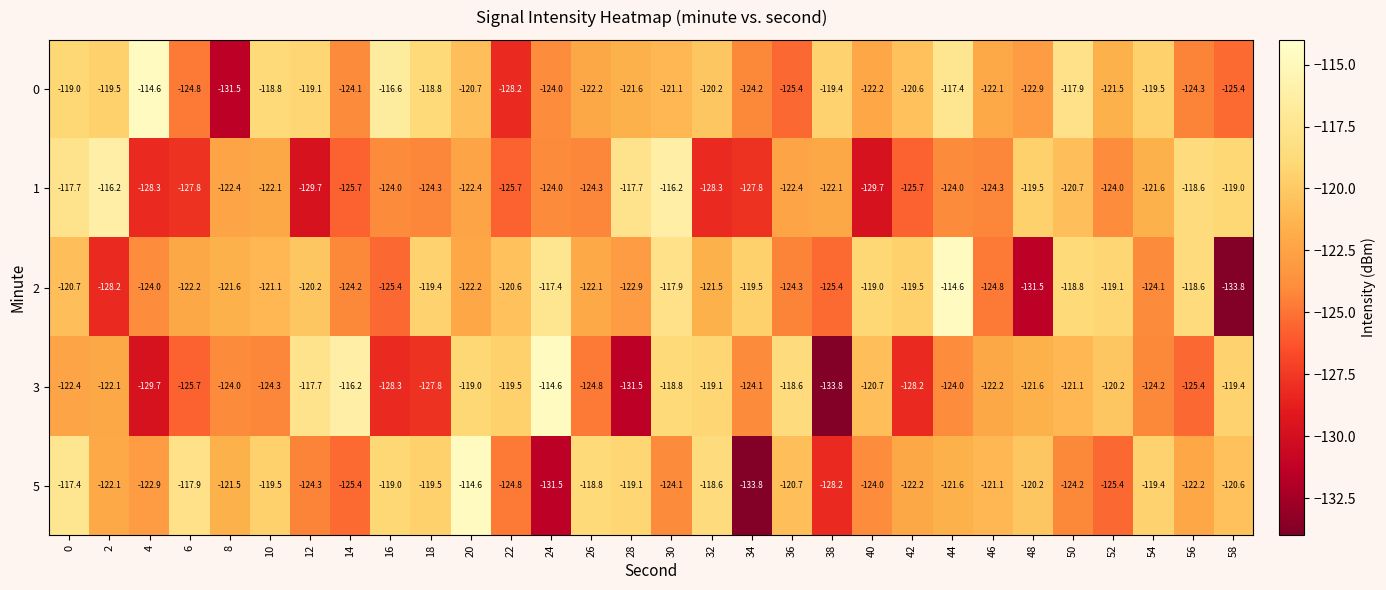

At 28, list the series in order from smallest to largest.

3, 2, 0, 5, 1